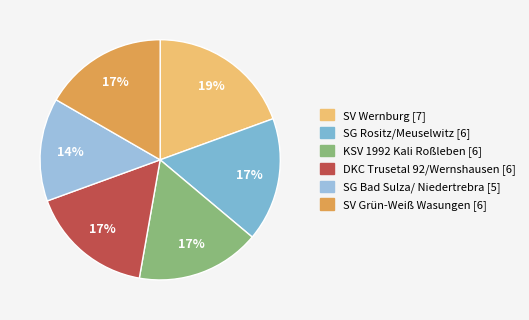

Is there any slice that represents more than half of the pie?

No